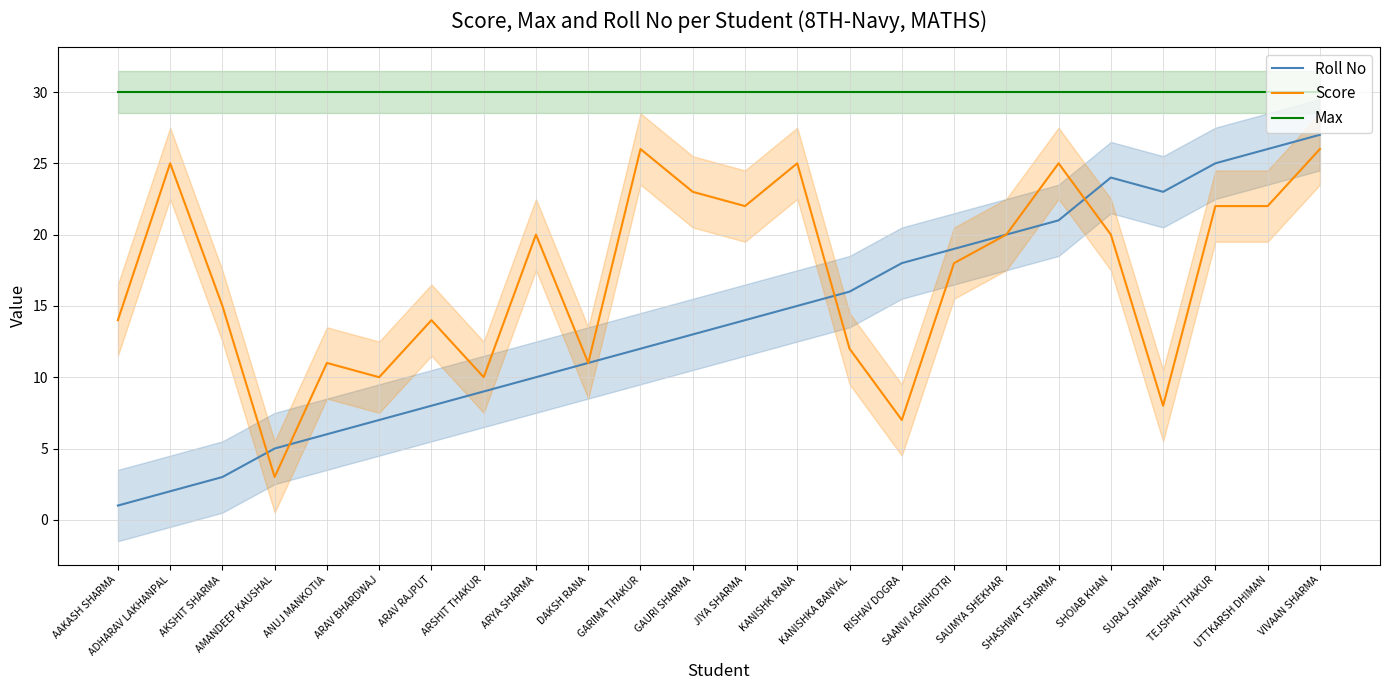

Which series changed the most between ADHARAV LAKHANPAL and GARIMA THAKUR?

Roll No